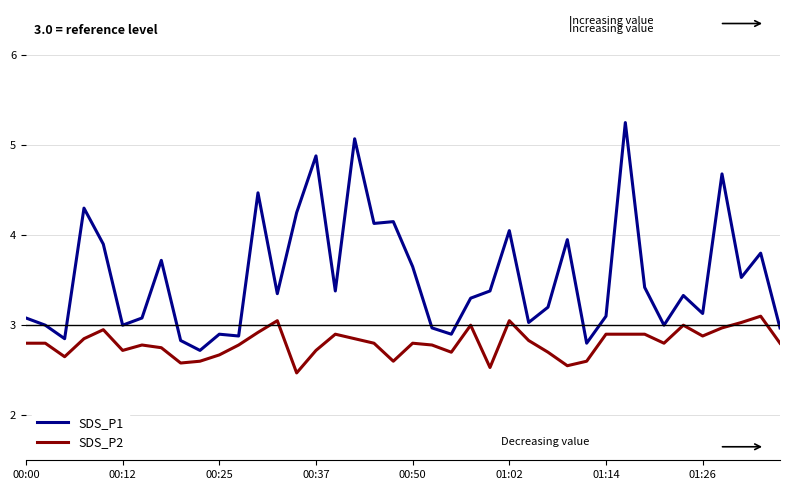

What is the difference between the second highest and minimum values in the SDS_P2 series?

0.6